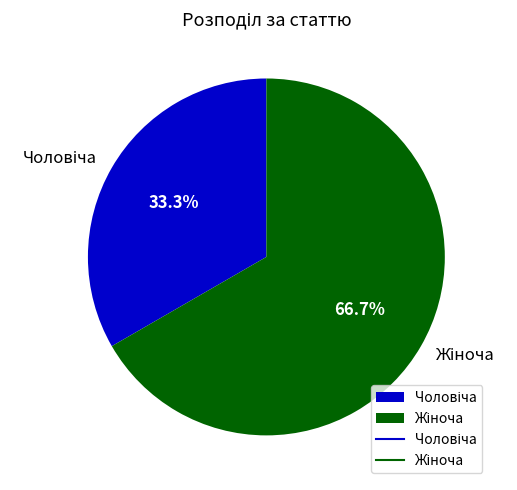

Is there a majority slice in this chart?

Yes